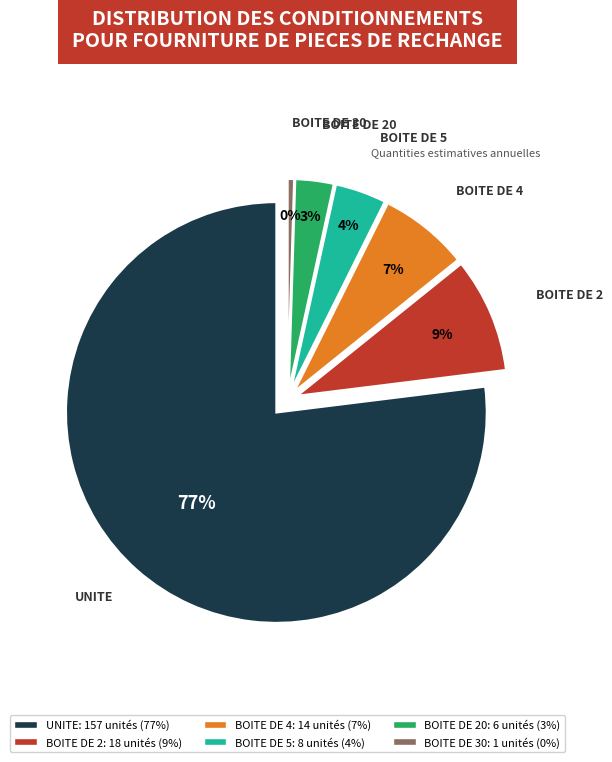

What portion of the pie excludes UNITE?

23.0%